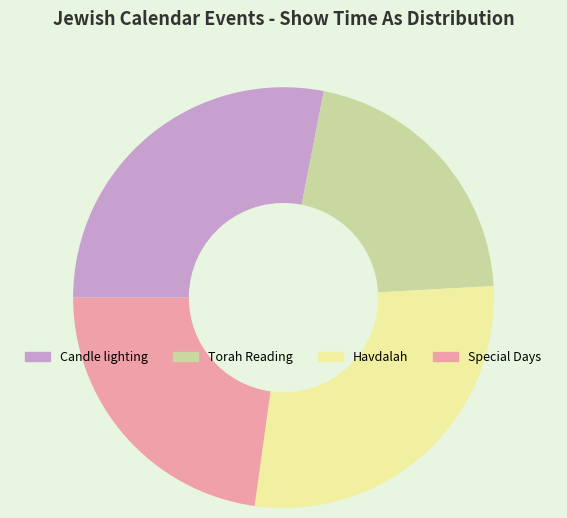

Combined, do Candle lighting and Torah Reading account for over 50%?

No